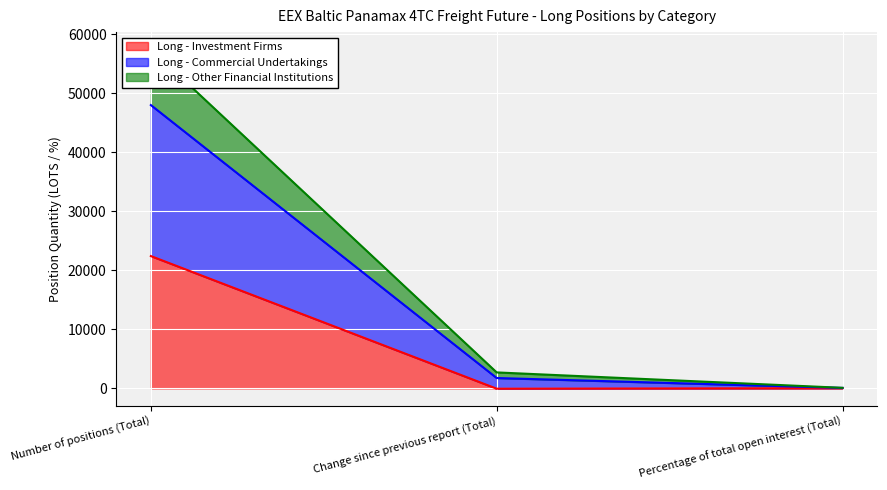

At which label does Long - Investment Firms reach its peak?

Number of positions (Total)